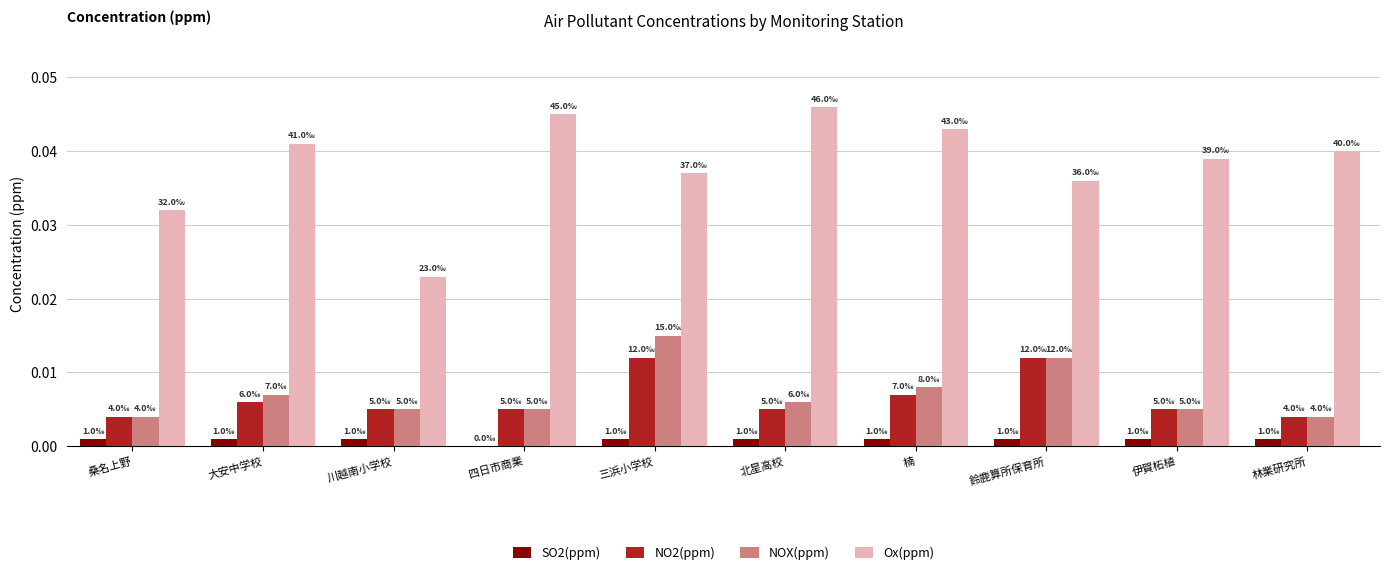

What is the sum of all Ox(ppm) values?

0.4